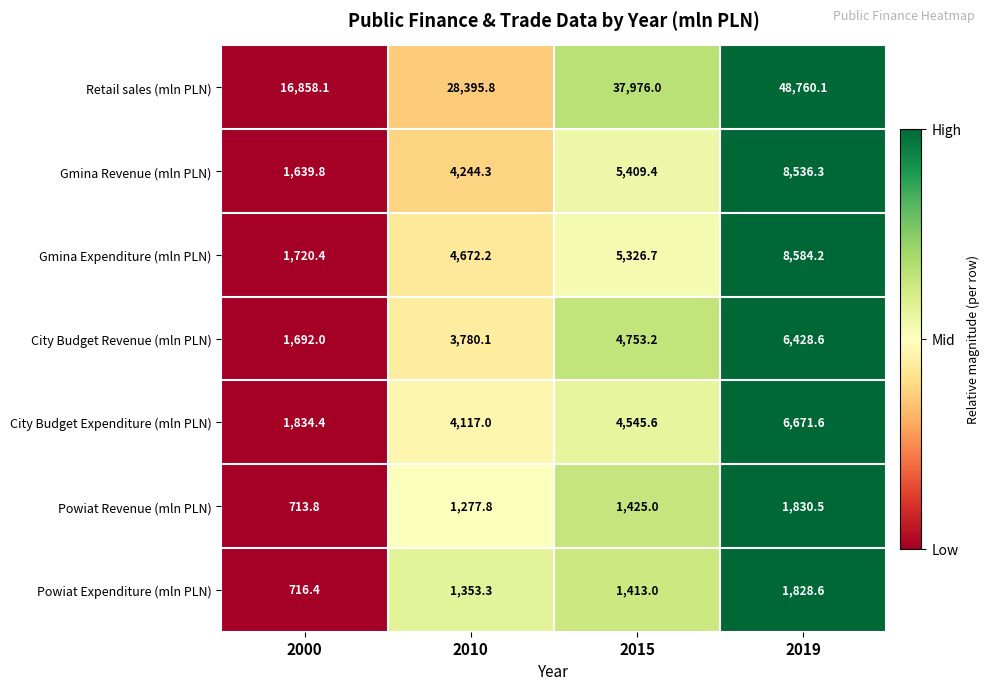

Which series has the widest spread of values?

Retail sales (mln PLN)